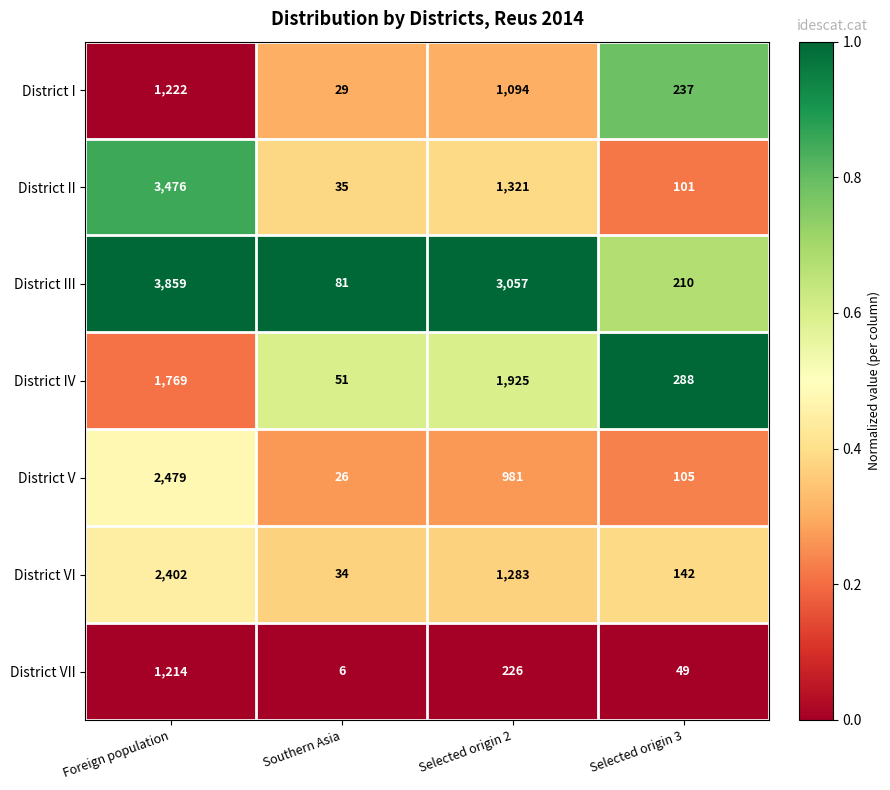

How many series are shown in this chart?

7